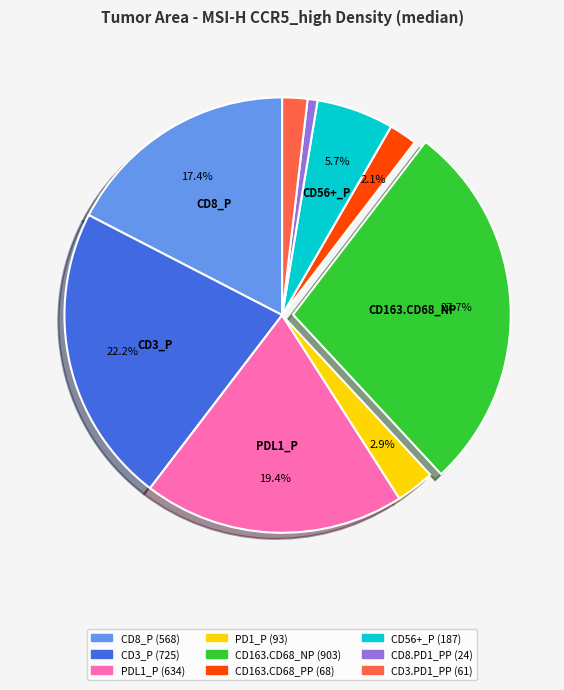

Is there a majority slice in this chart?

No